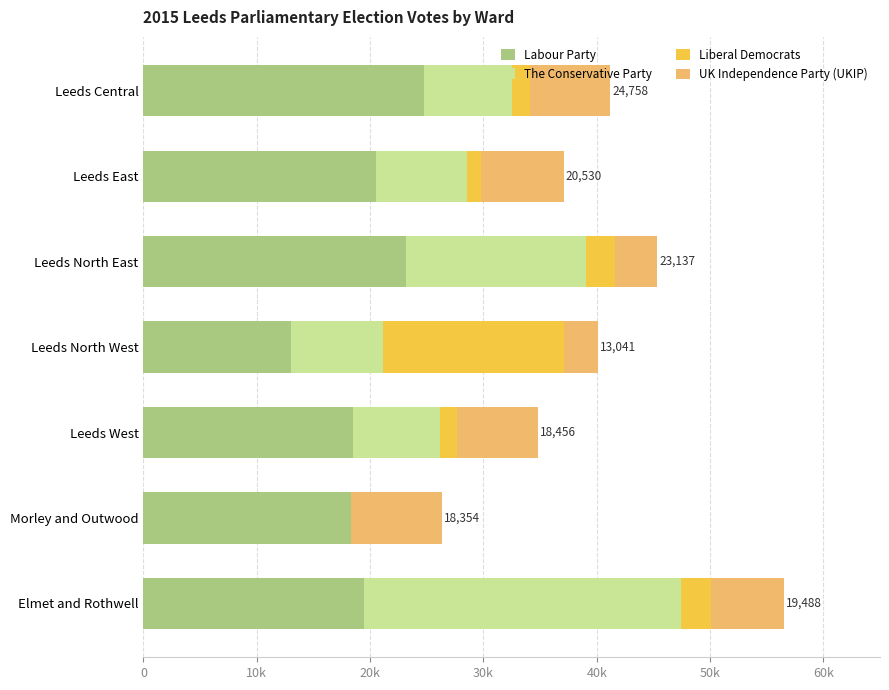

What are all the series names shown in the legend?

Labour Party, The Conservative Party, Liberal Democrats, UK Independence Party (UKIP)